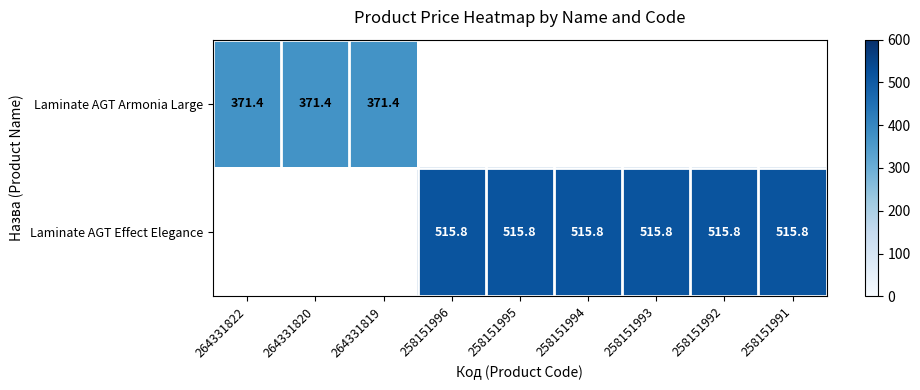

The value of Laminate AGT Effect Elegance at 258151991 is 515.8. True or false?

True